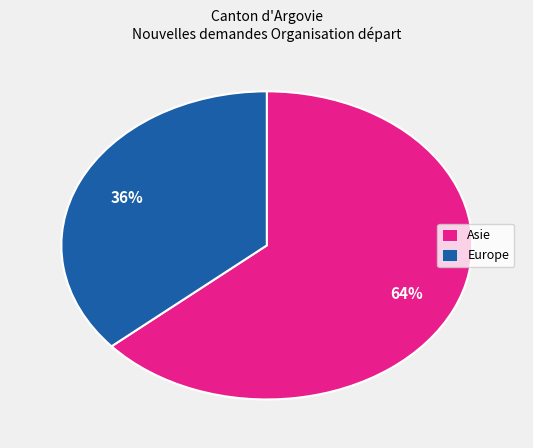

How many segments does this pie chart have?

2